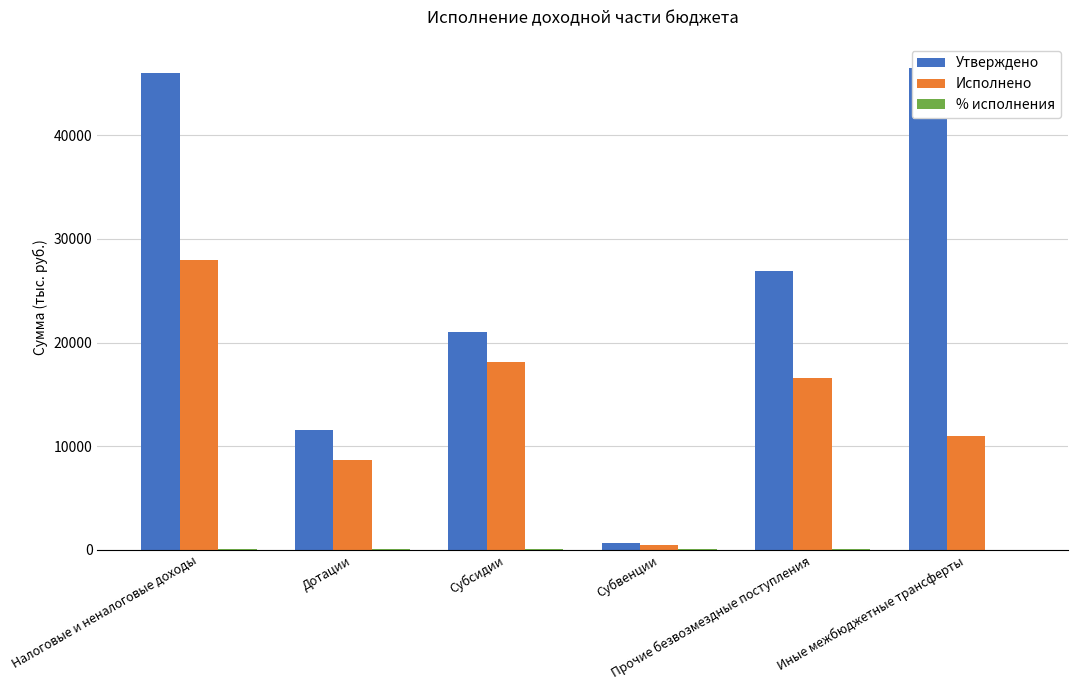

What is the value of the % исполнения bar at the 6th from the left?

23.5